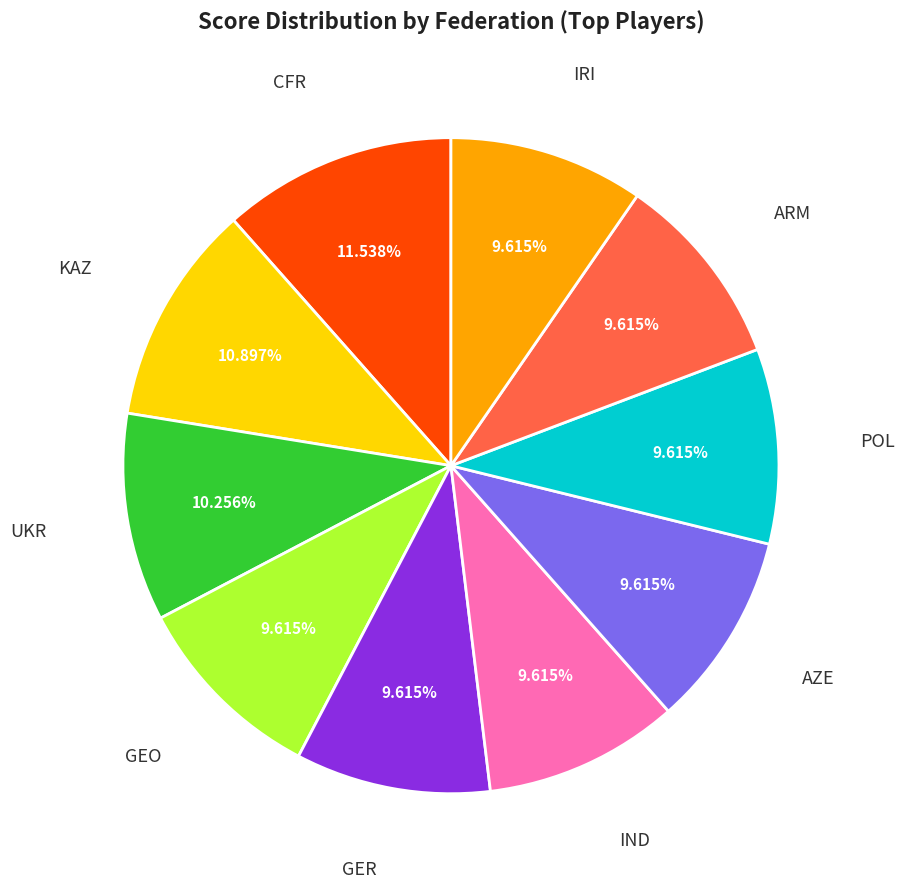

Is there any slice that represents more than half of the pie?

No